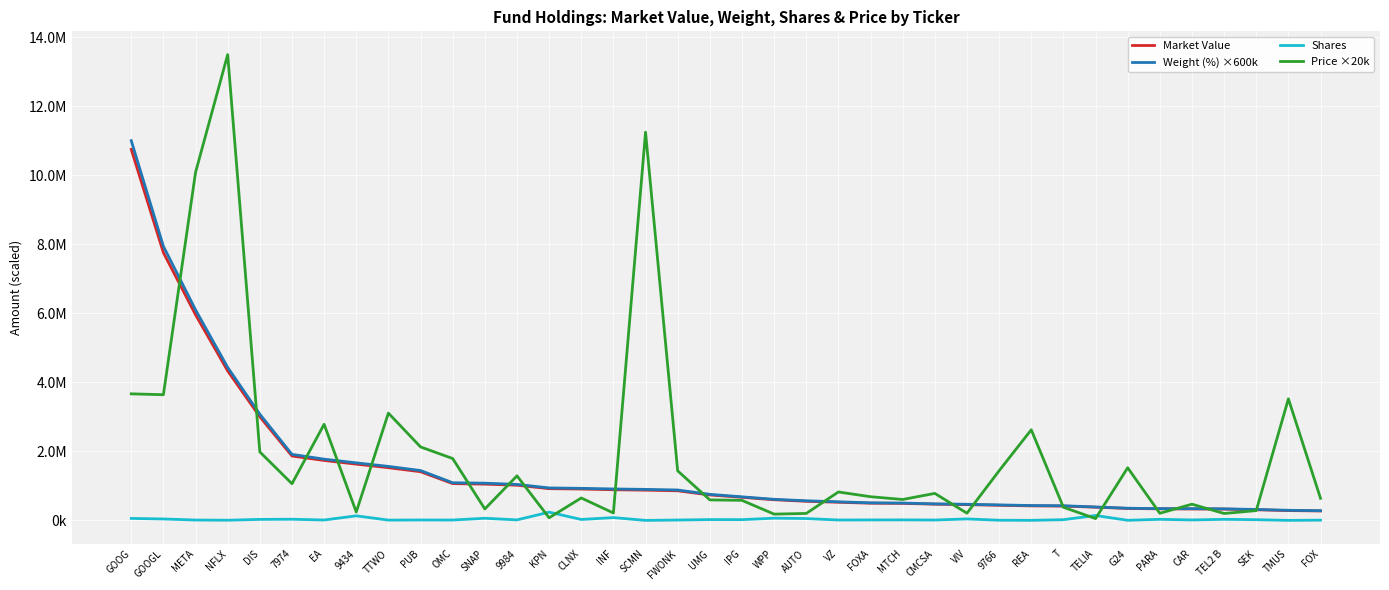

Does the chart display data point markers on the line(s)?

No